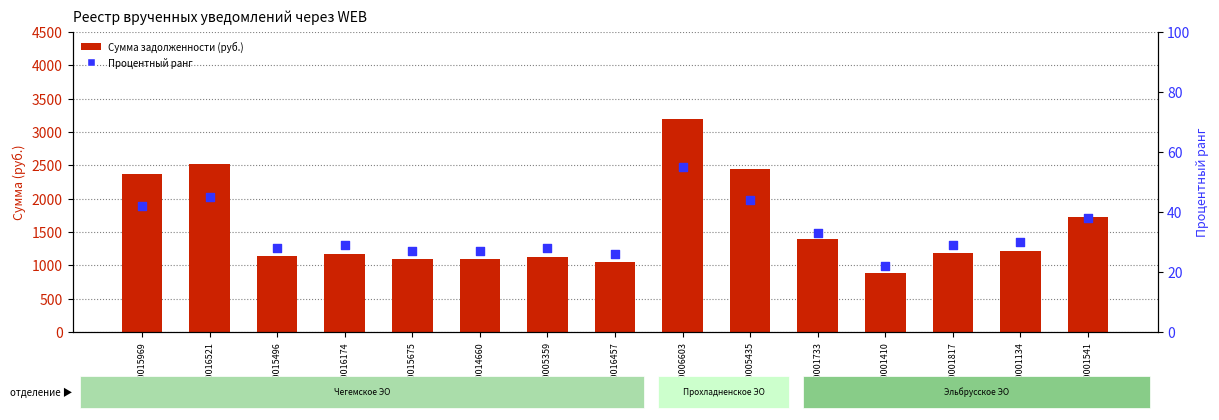

Which series reaches the maximum Y coordinate?

Сумма задолженности